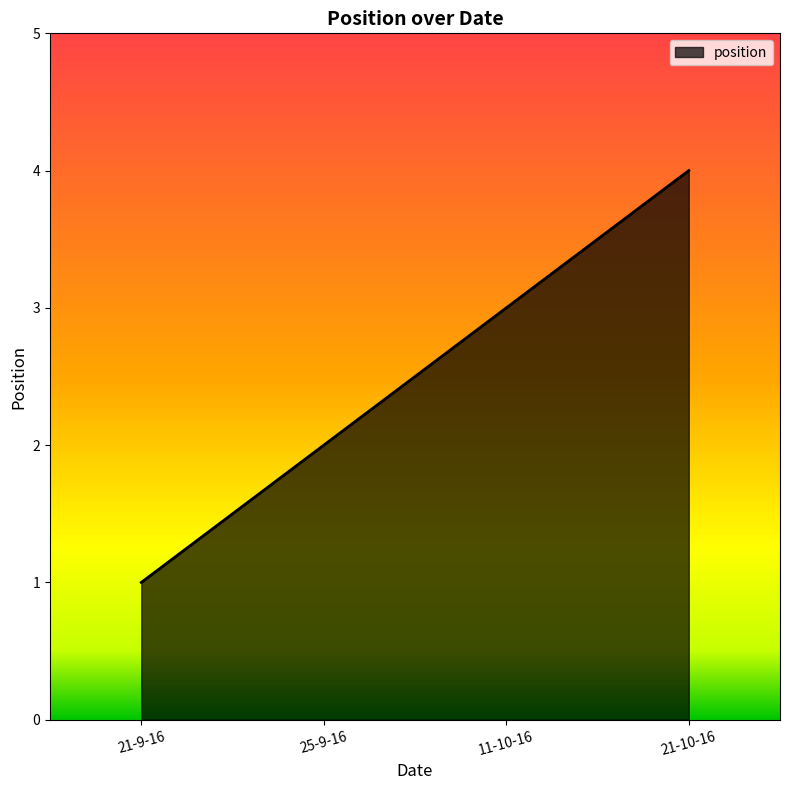

At which label is the value closest to 2?

25-9-16